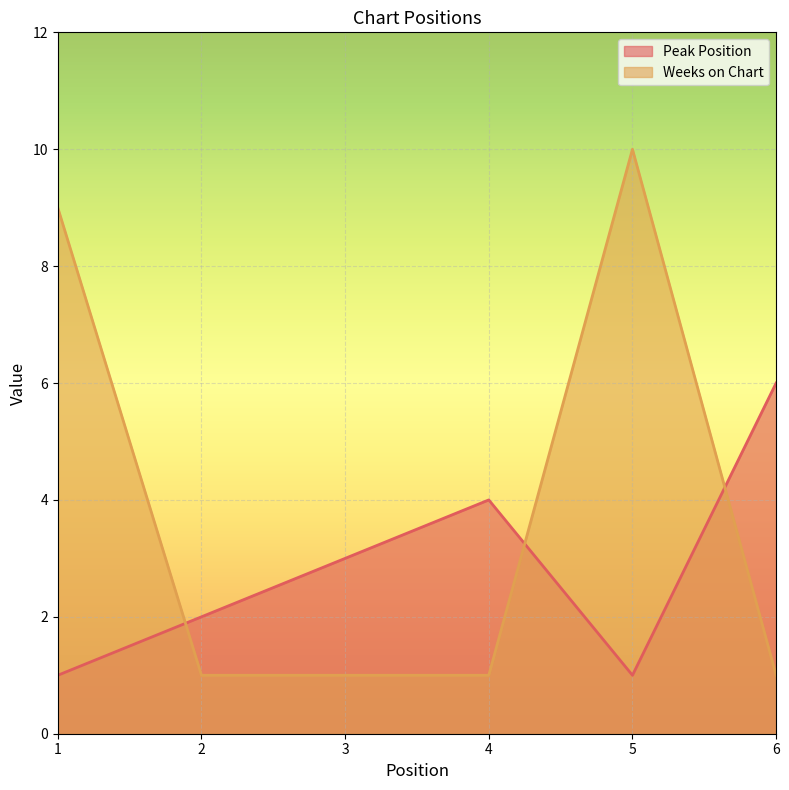

True or false: Weeks on Chart and Peak Position cross at least once.

True